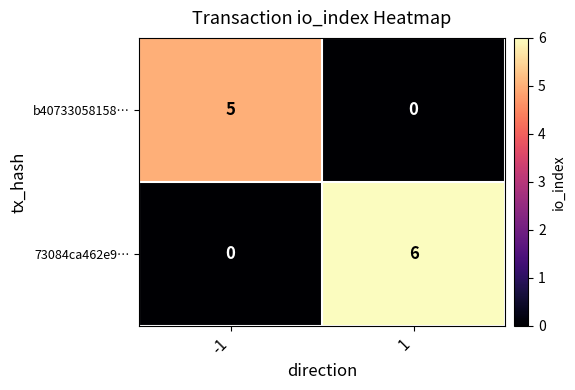

Is it true that 73084ca462e9… equals 0 at -1?

True